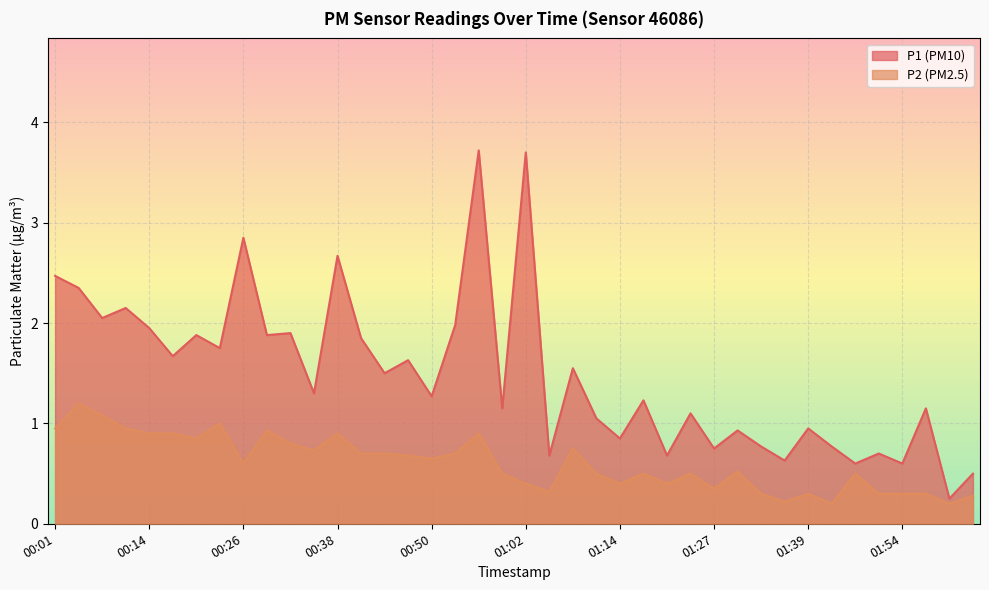

What is the sum of the P1 values at 00:38 and 01:42?

3.4